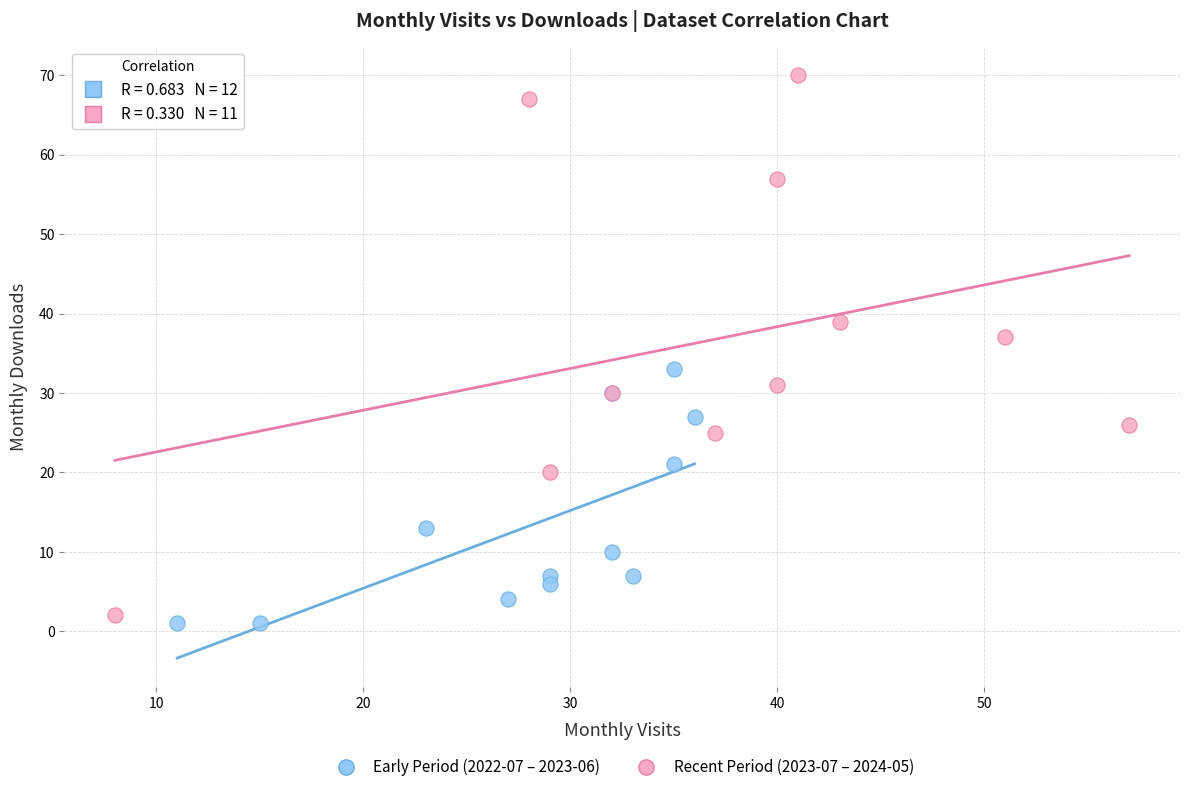

What are all the series names shown in the legend?

Early Period (2022-07 – 2023-06), Recent Period (2023-07 – 2024-05)